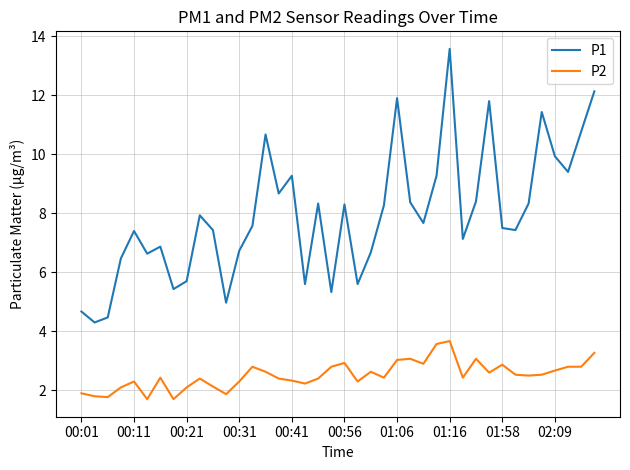

List the series in order of their overall mean, highest first.

P1, P2